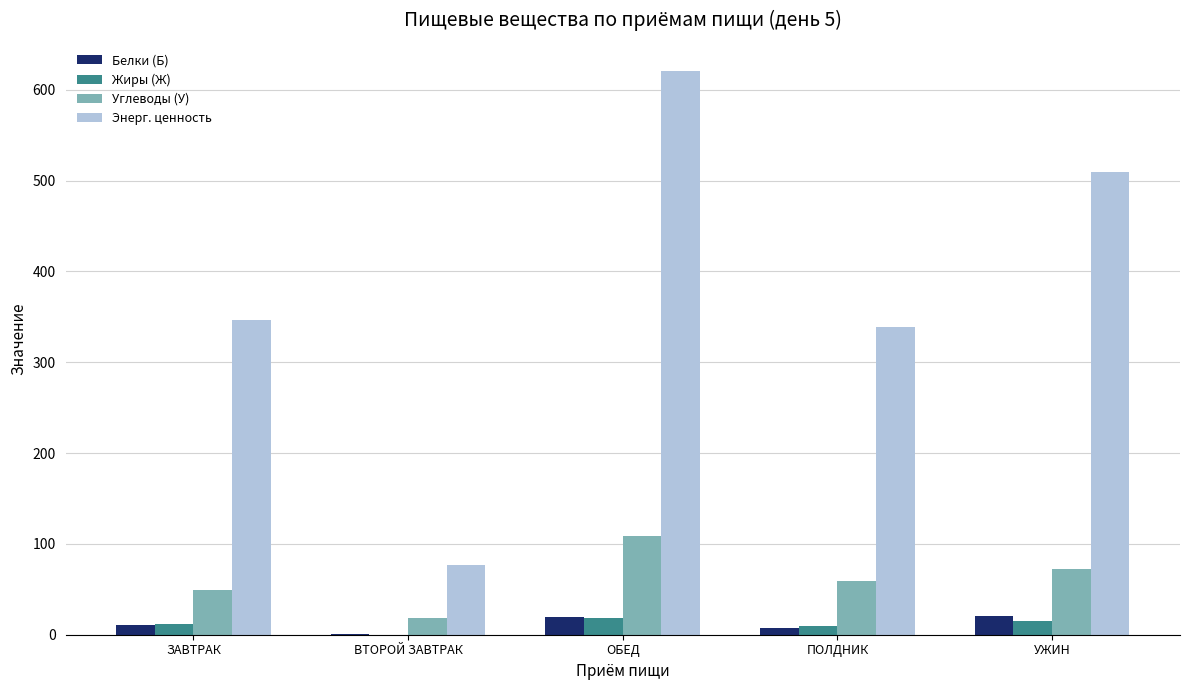

How many series are shown in this chart?

4